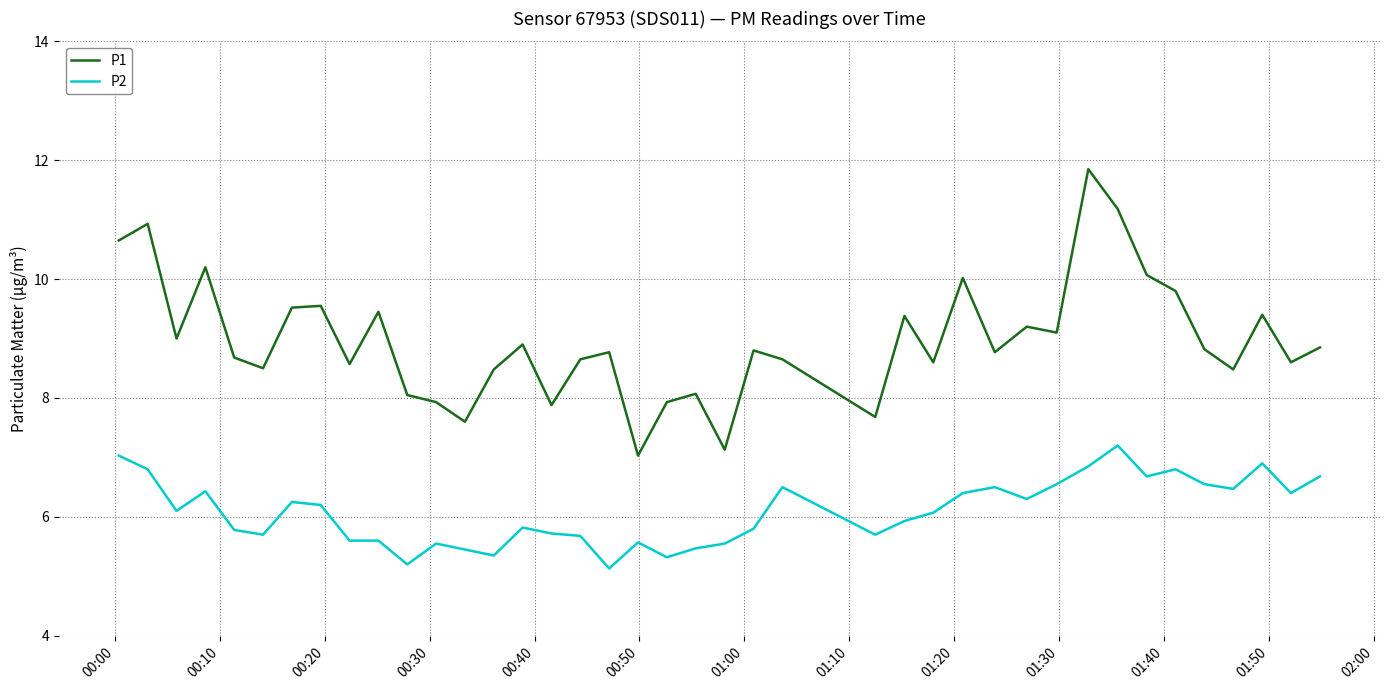

True or false: P2 and P1 intersect in this chart.

False